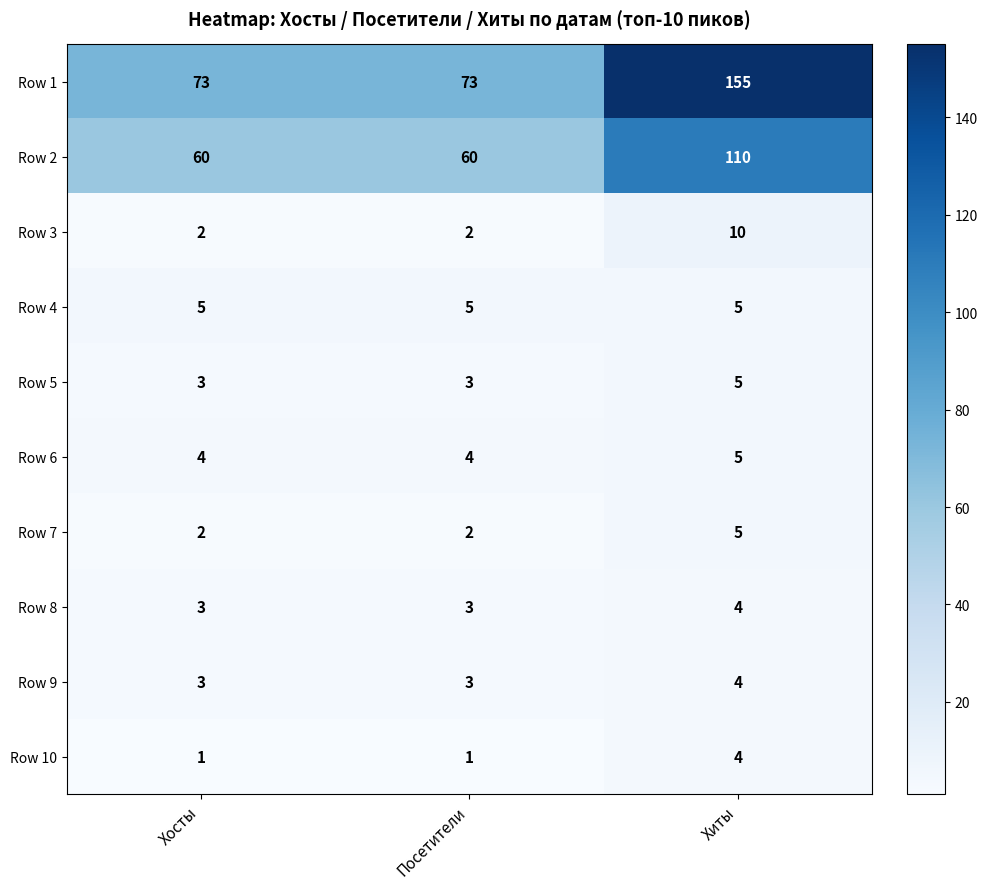

At which category is the sum across all series the highest?

Хиты